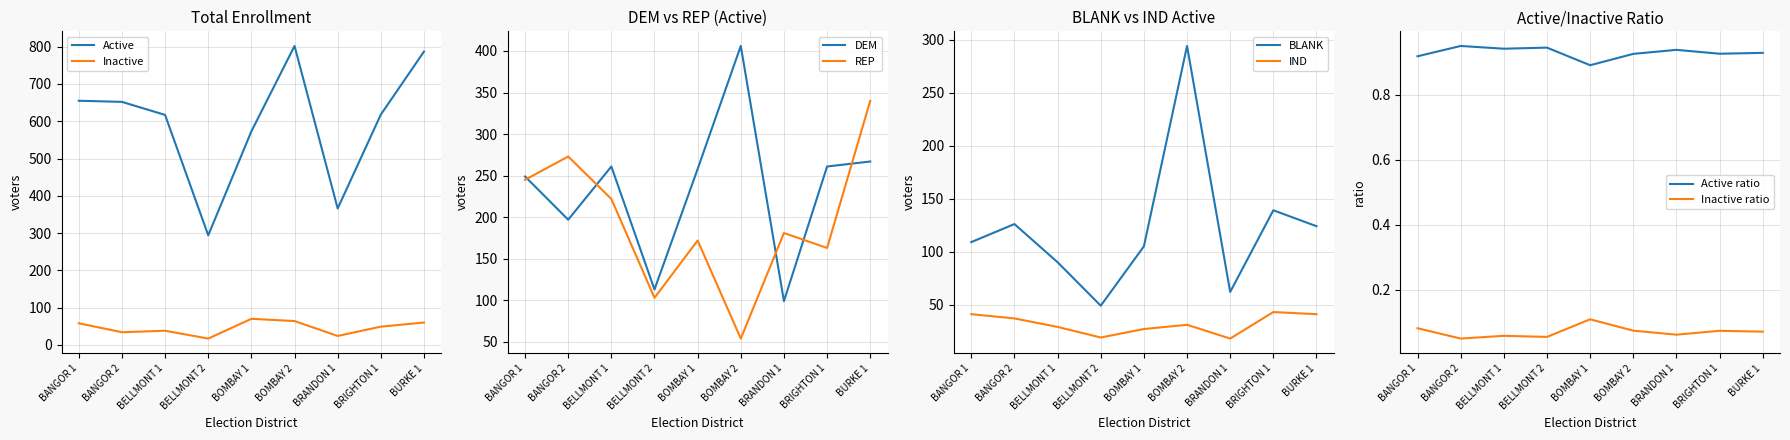

Which series changed the most between BANGOR 1 and BURKE 1?

TOTAL Active